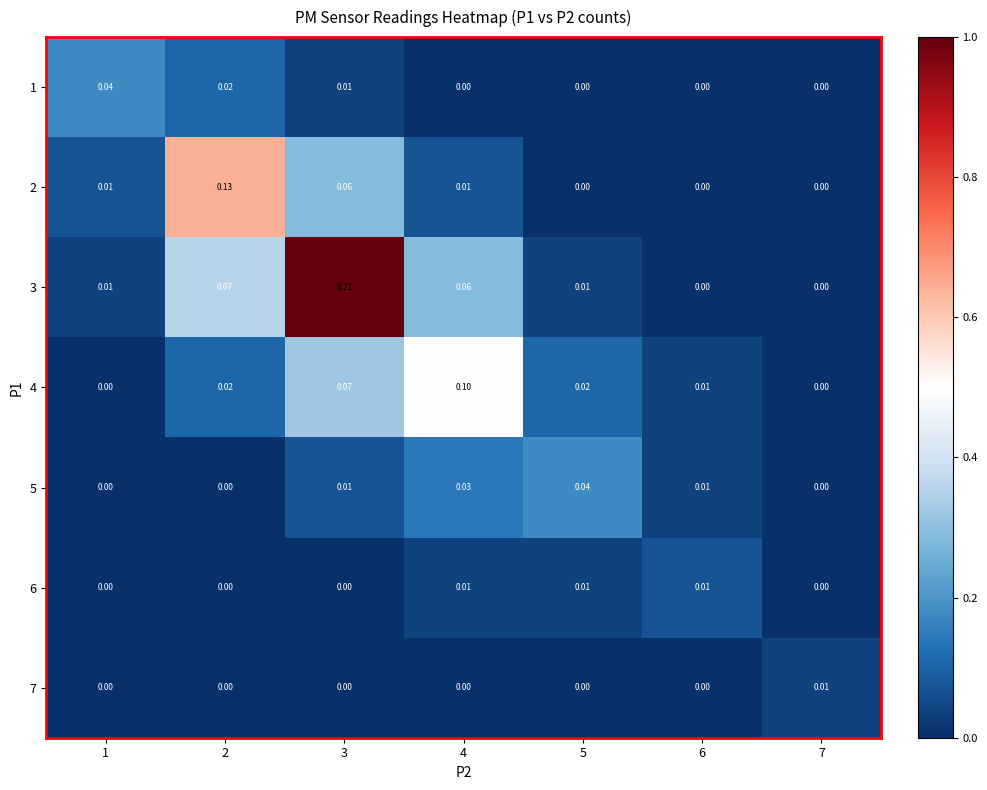

Is the value of 2 at 1 greater than the value of 3 at 3?

No